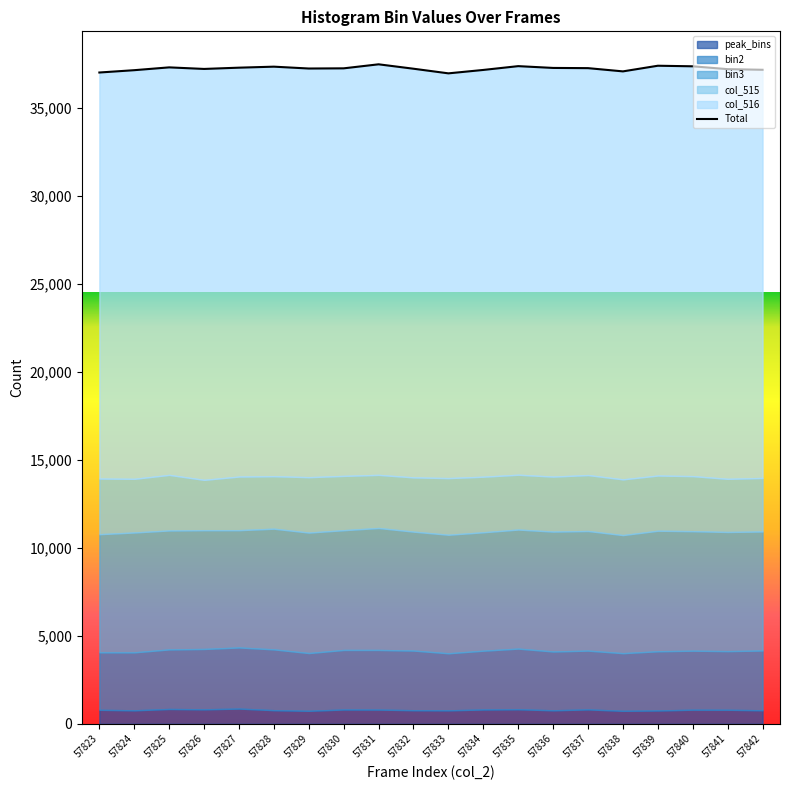

How many data points in col_516 are less than 23228?

10